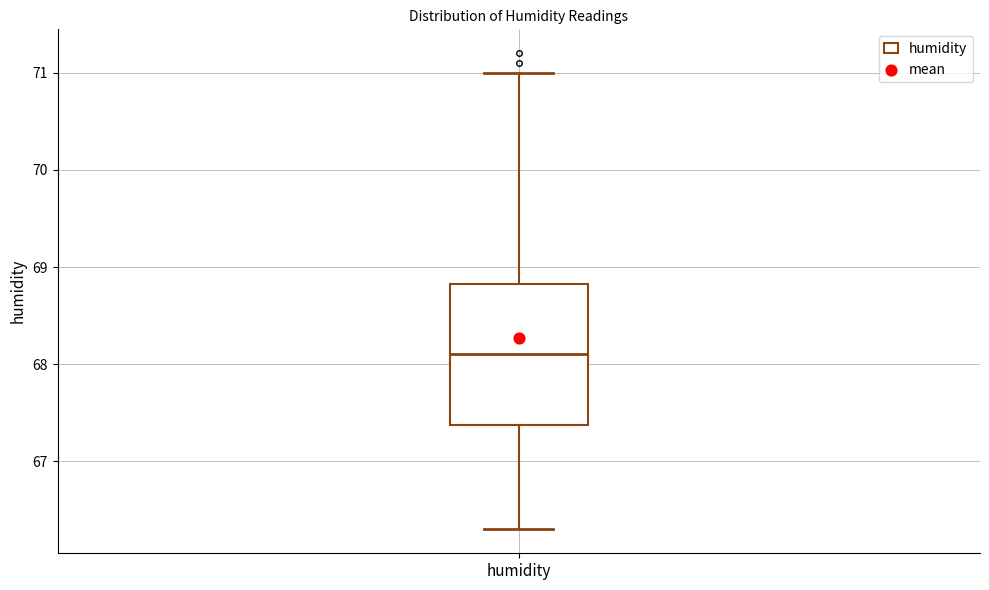

Where does the upper whisker of the box for humidity end on the y-axis? The values are not printed on the chart, so give them approximately, as read against the axis.

71.0